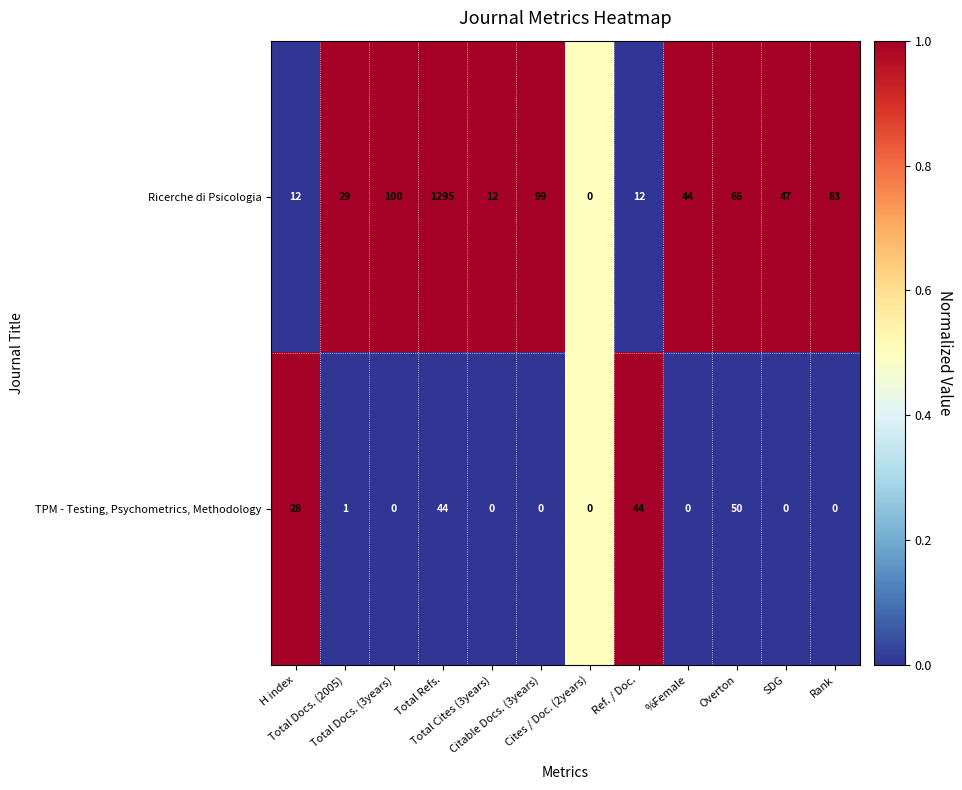

Which series has the widest spread of values?

Ricerche di Psicologia